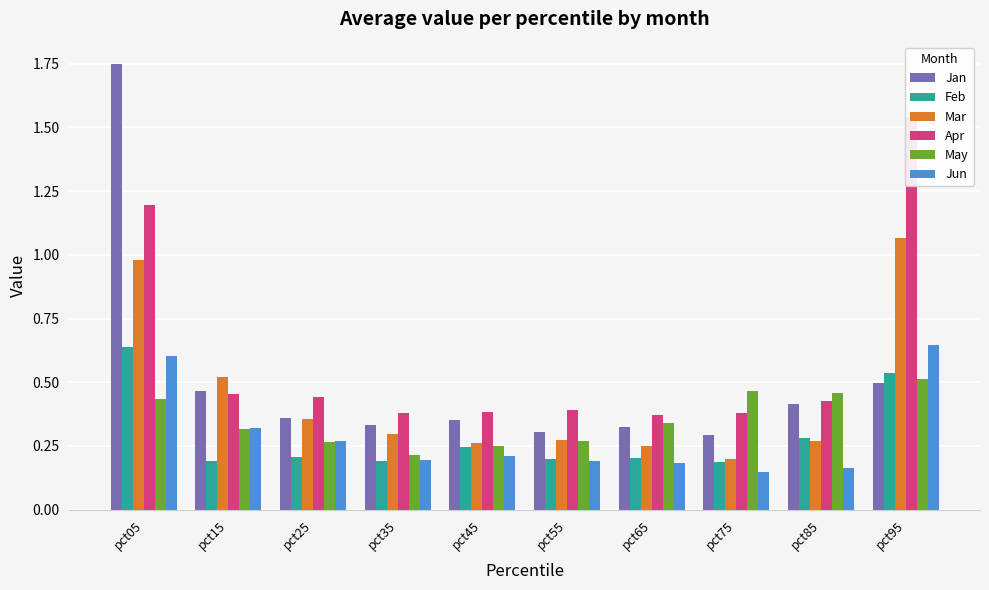

True or false: Apr has a value of 0.7 at pct65.

False